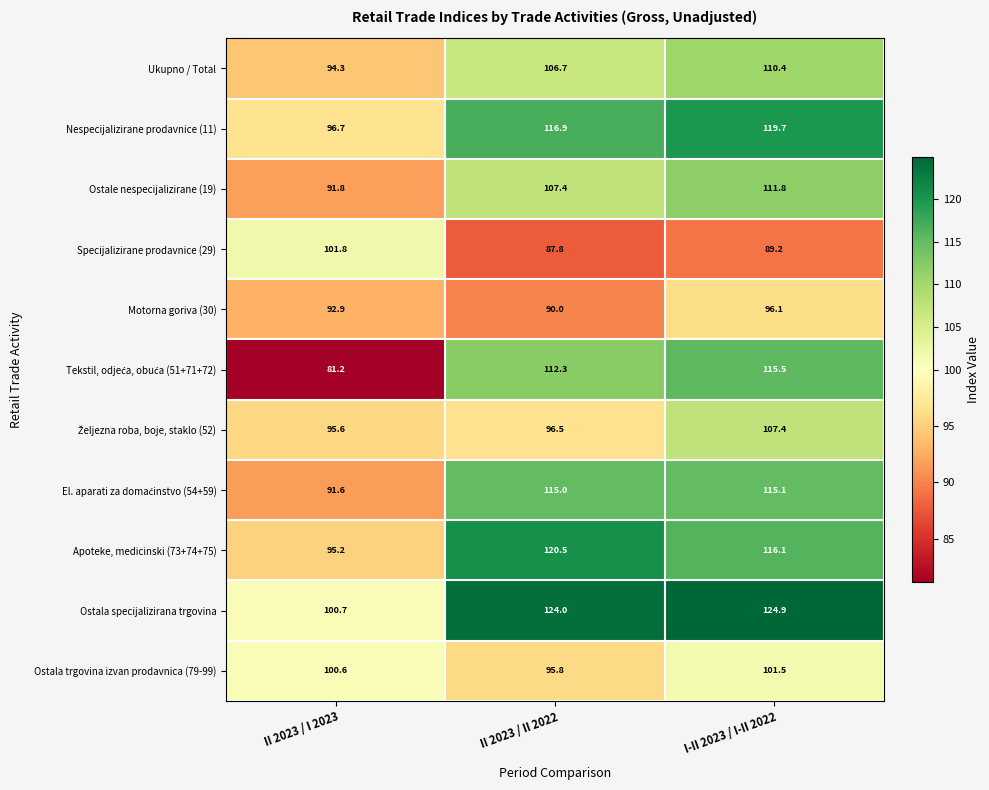

Which series has the largest total across all categories?

Ostala specijalizirana trgovina